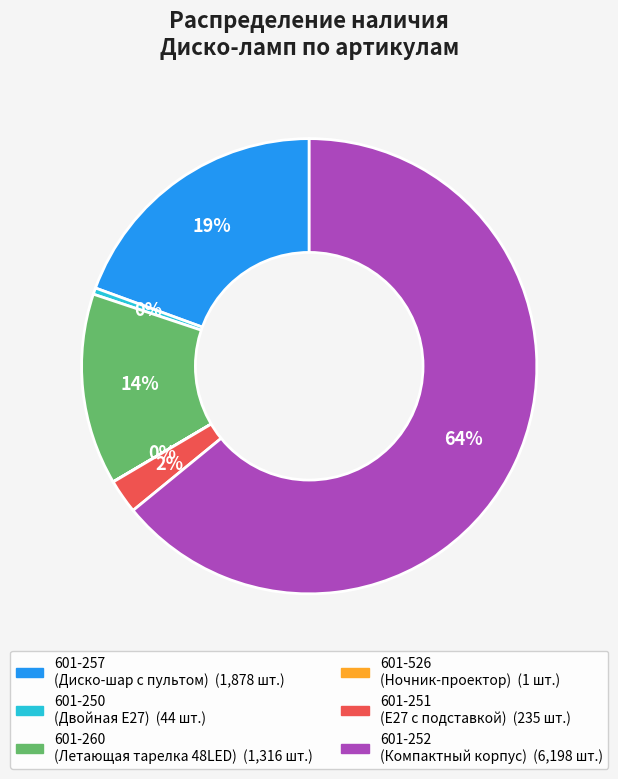

Approximately how many times larger is the value at 601-257 compared to 601-260?

1.4